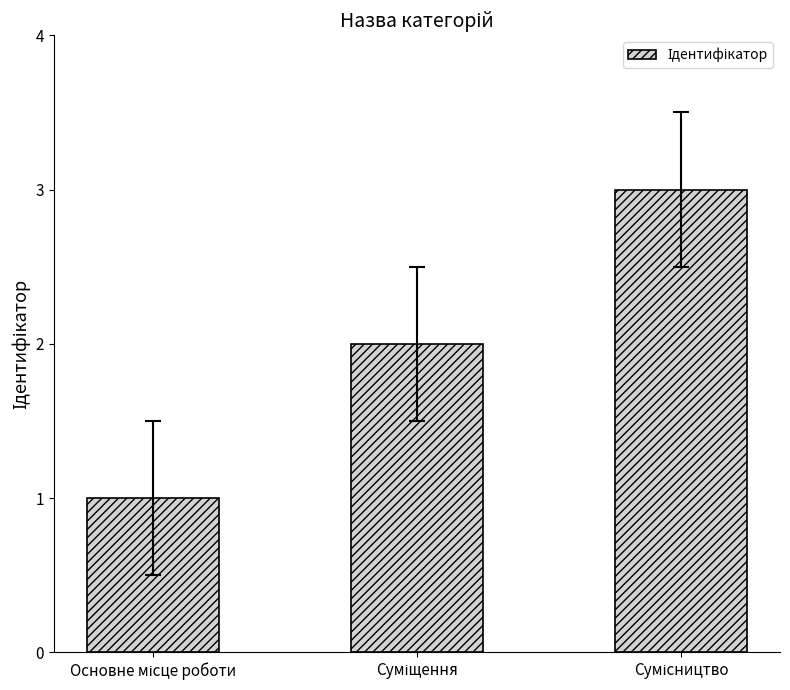

What is the sum of all values?

6